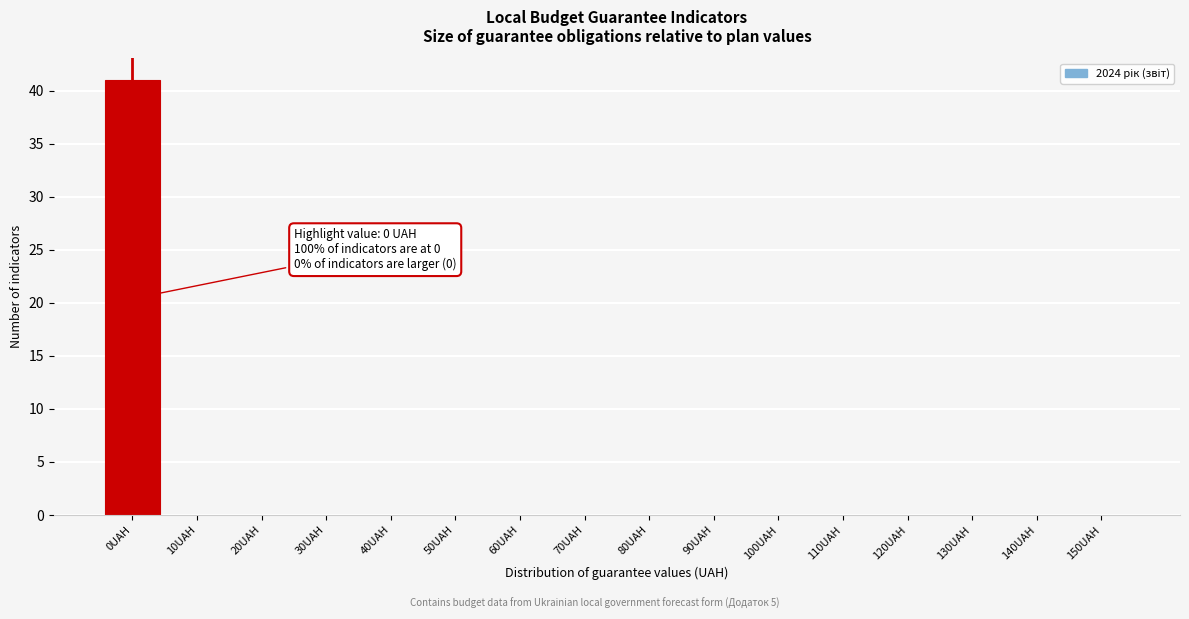

Reading right to left, list all the values displayed in this chart.

150UAH=0	140UAH=0	130UAH=0	120UAH=0	110UAH=0	100UAH=0	90UAH=0	80UAH=0	70UAH=0	60UAH=0	50UAH=0	40UAH=0	30UAH=0	20UAH=0	10UAH=0	0UAH=41